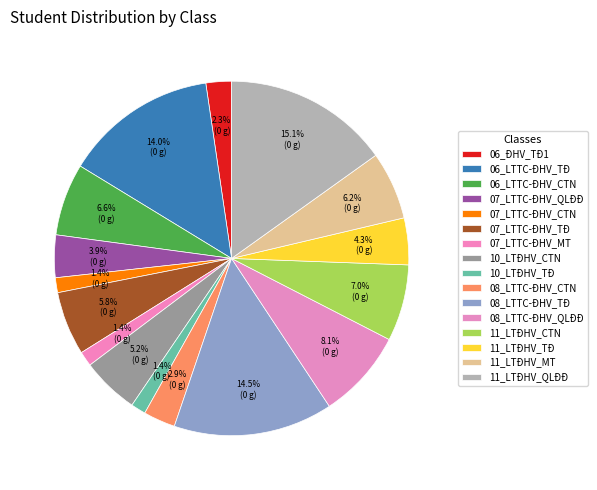

How much of the chart is everything except 06_ĐHV_TĐ1?

97.7%